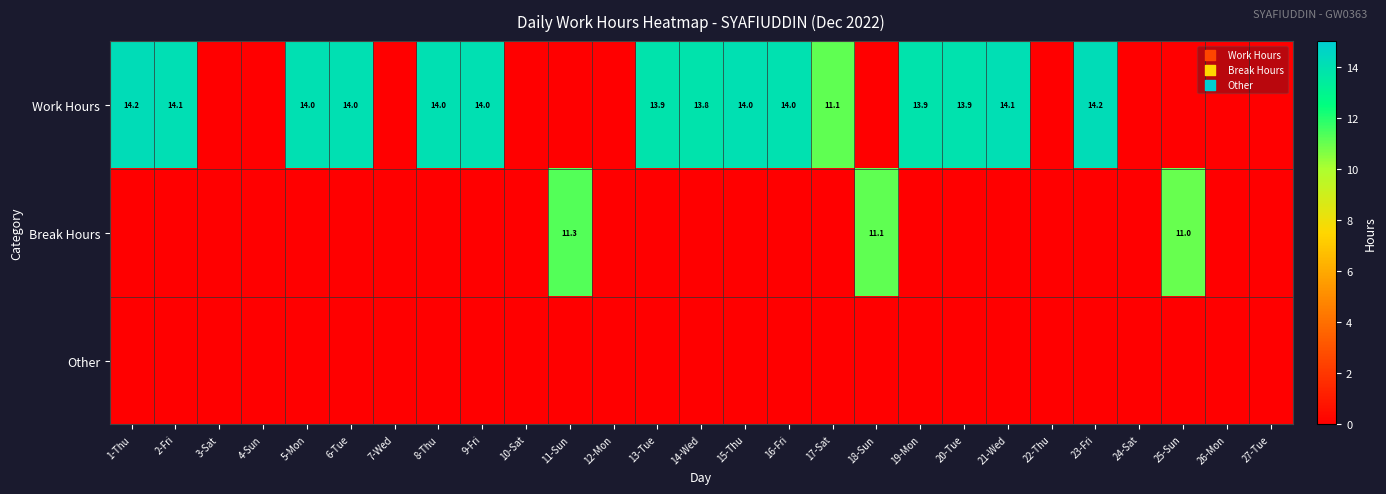

List the series in order of their overall mean, highest first.

Work Hours, Break Hours, Other